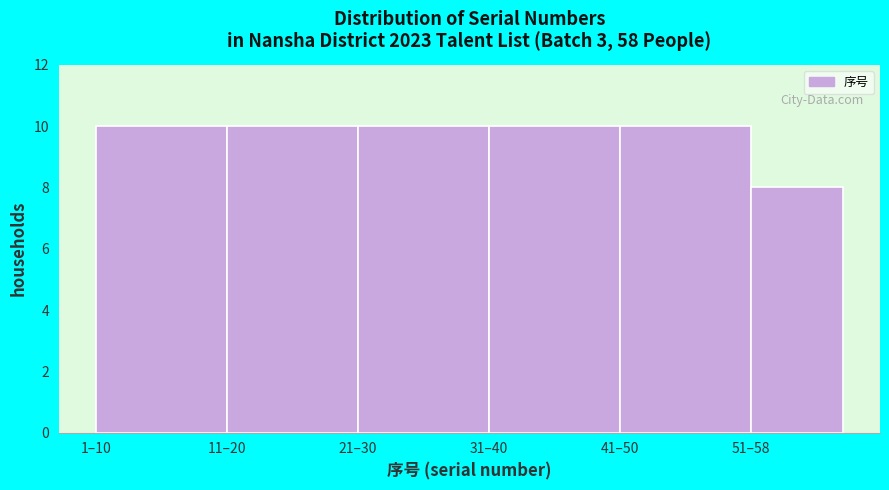

Reading left to right, extract all data points from this chart.

10	10	10	10	10	8